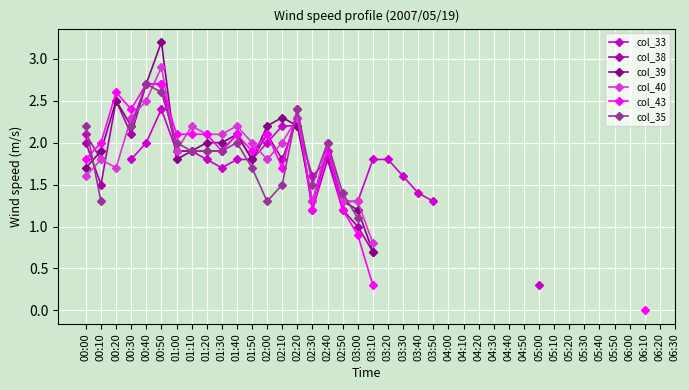

What position from the left is 05:50?

36